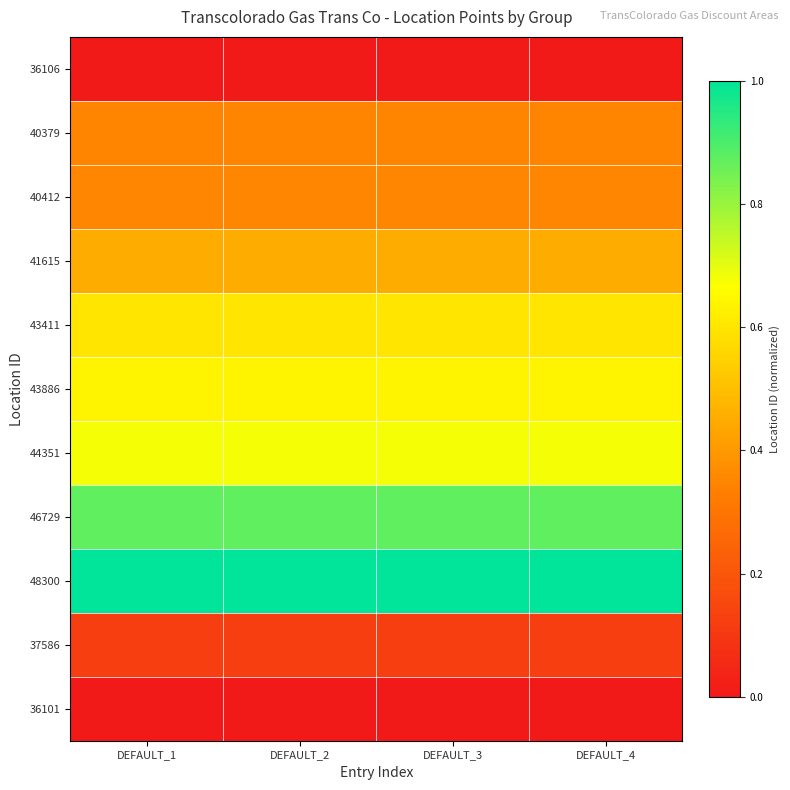

Which label corresponds to the largest value in the chart?

DEFAULT_1